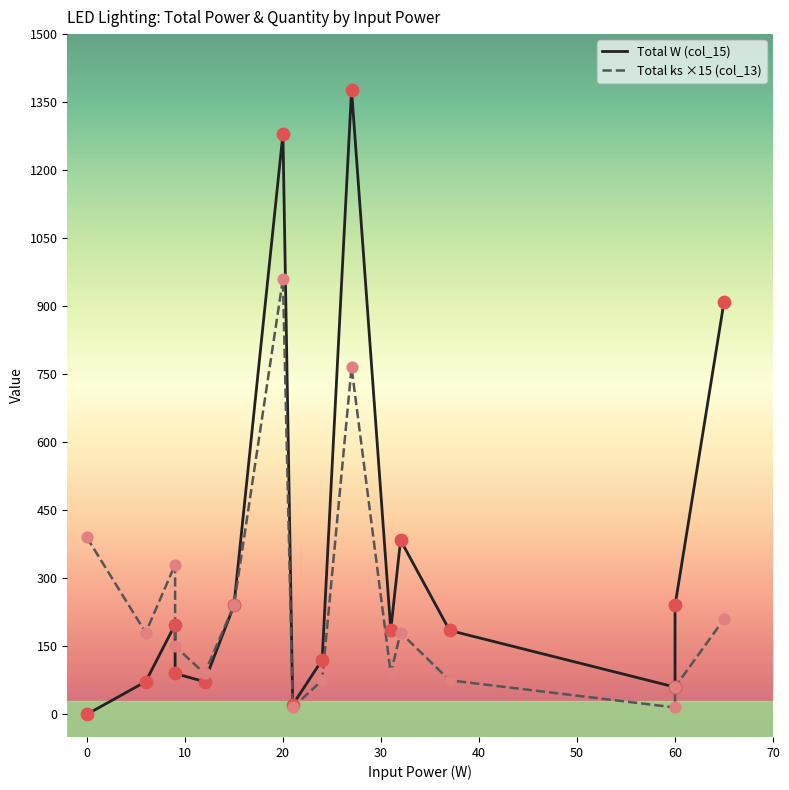

Which series reaches the minimum Y coordinate?

Total W (col_15)